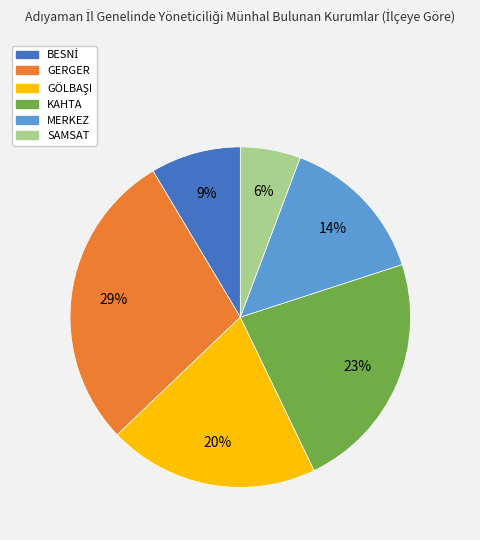

Which has a higher value, KAHTA or GERGER?

GERGER